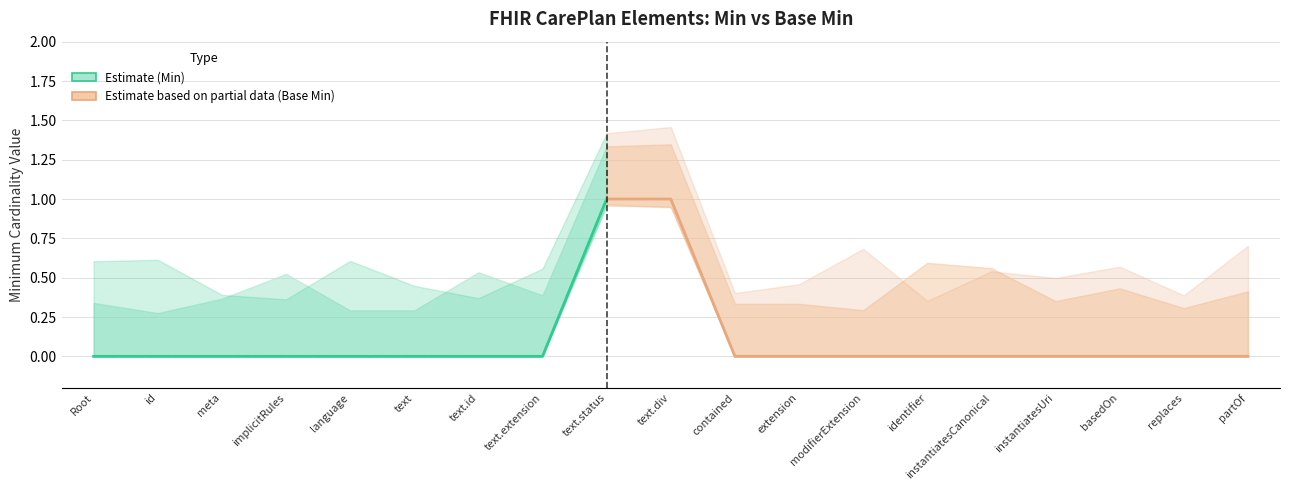

True or false: Min has more than 0 interior local peaks.

False